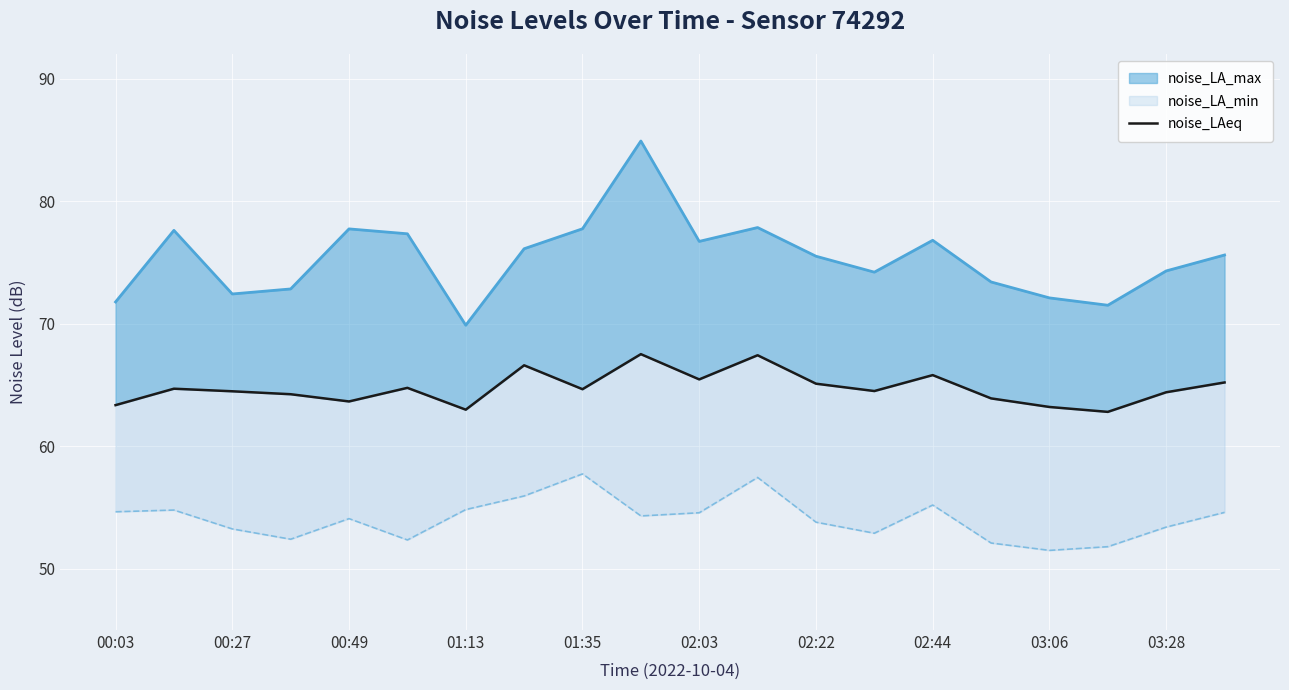

How many lines are shown in the chart?

1